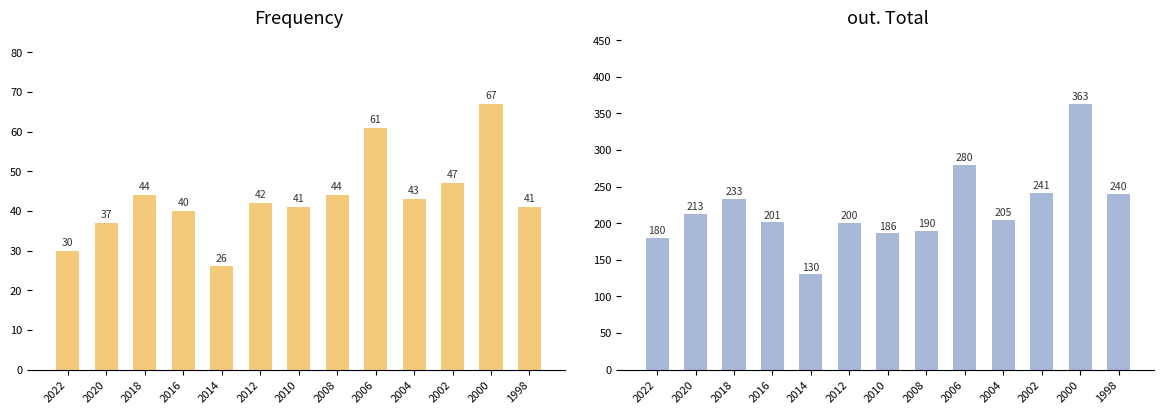

Rank the categories by out. Total value from lowest to highest.

2014, 2022, 2010, 2008, 2012, 2016, 2004, 2020, 2018, 1998, 2002, 2006, 2000